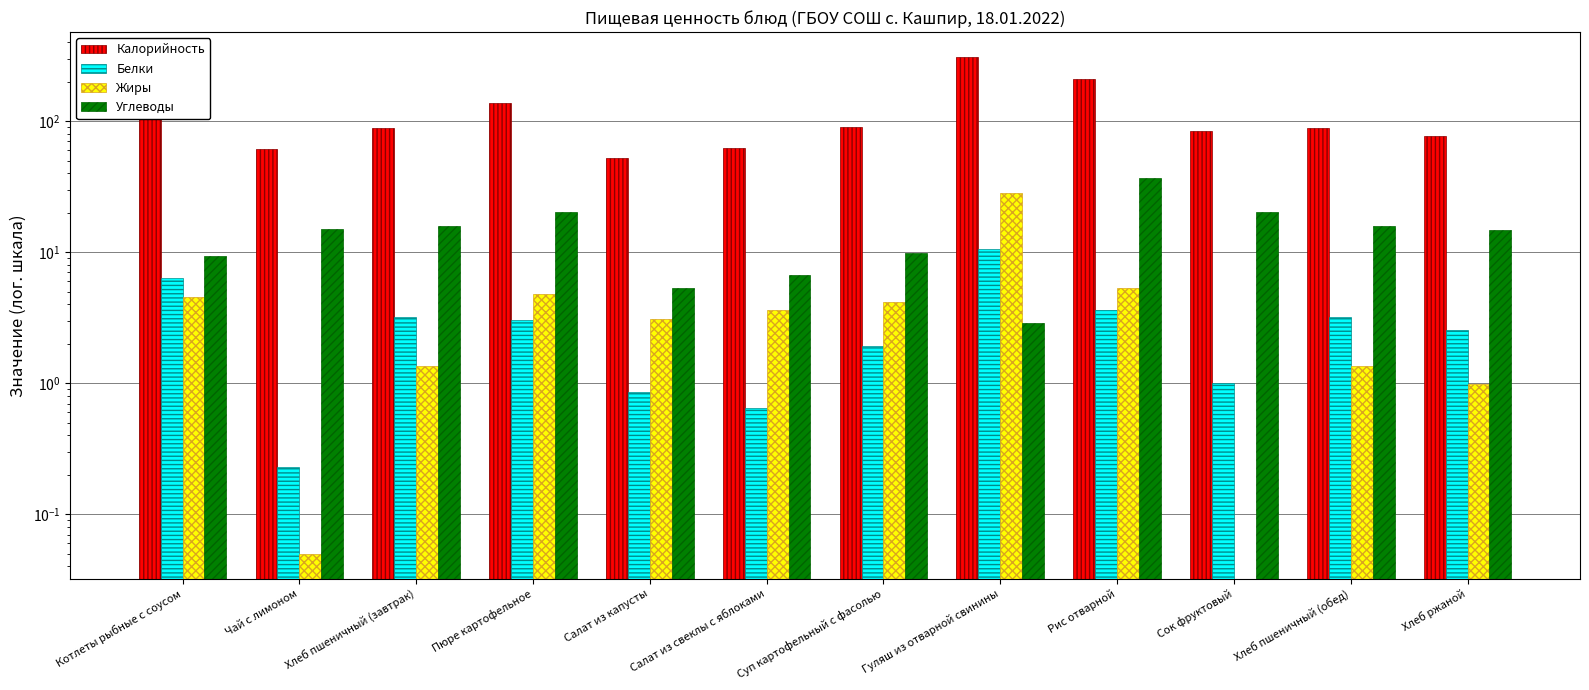

Which series has the largest total across all categories?

Калорийность